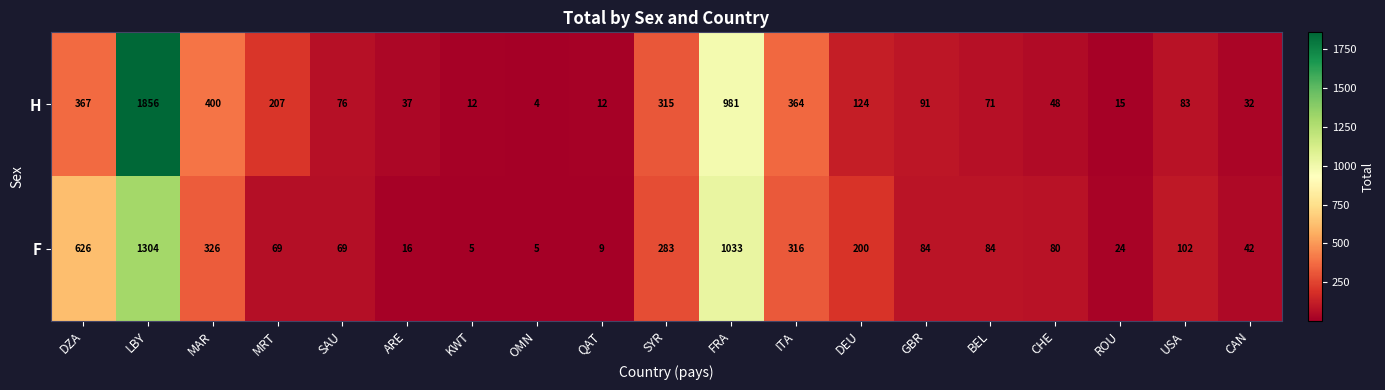

Which label corresponds to the largest value in the chart?

LBY